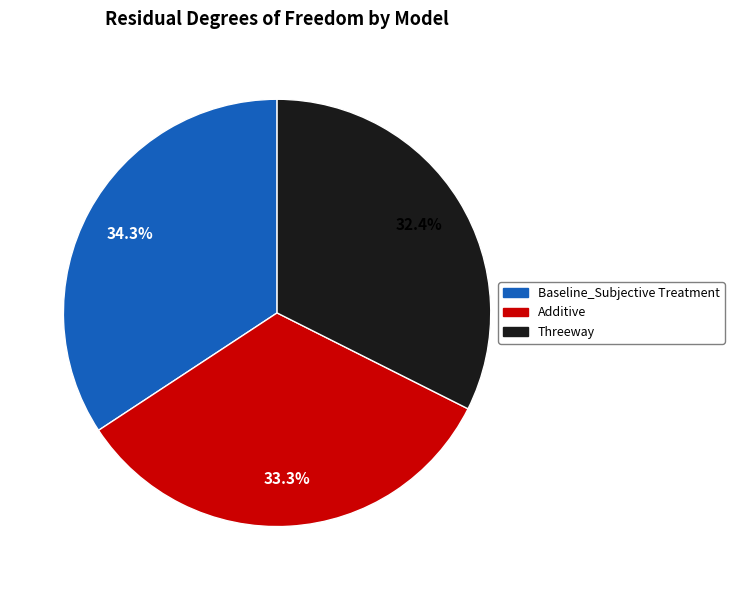

What percentage do Threeway and Baseline_Subjective Treatment together represent?

66.7%